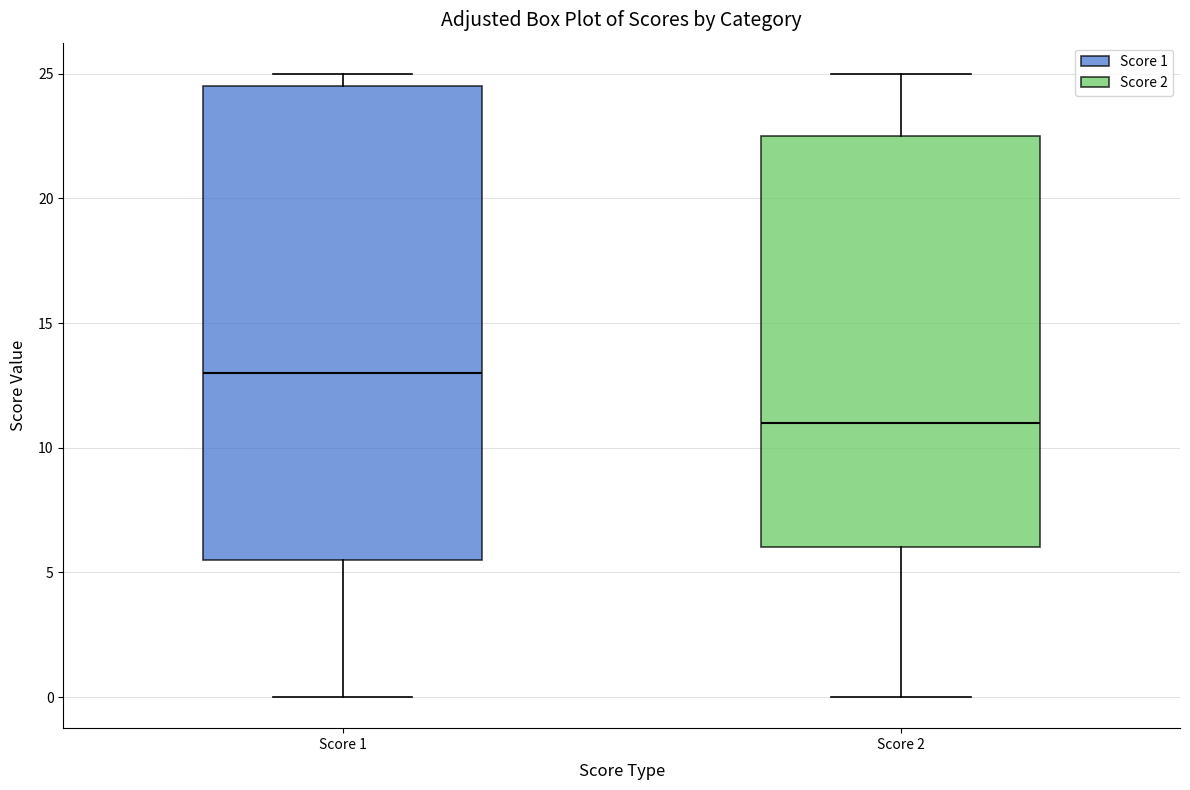

Which box is the tallest, from its lower edge to its upper edge?

Score 1